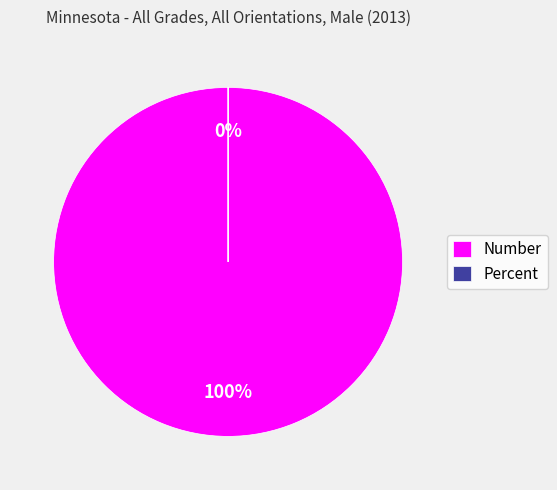

Between Number and Percent, which is larger?

Number